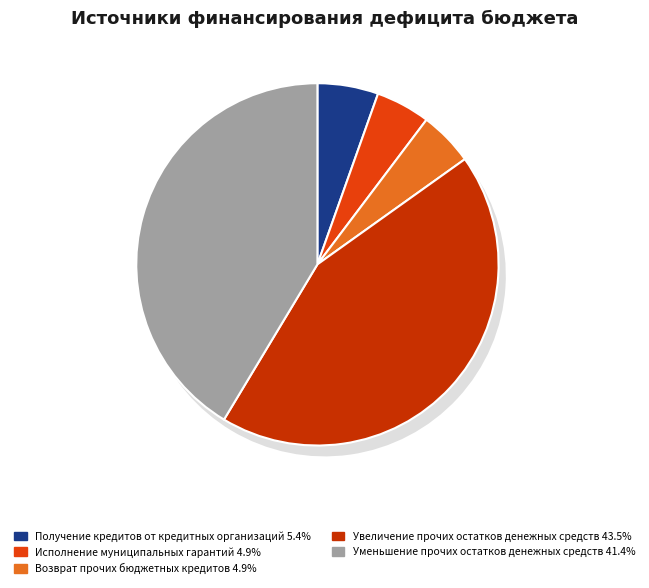

Rank the categories by value from highest to lowest.

Увеличение прочих остатков денежных средств, Уменьшение прочих остатков денежных средств, Получение кредитов от кредитных организаций, Исполнение муниципальных гарантий, Возврат прочих бюджетных кредитов